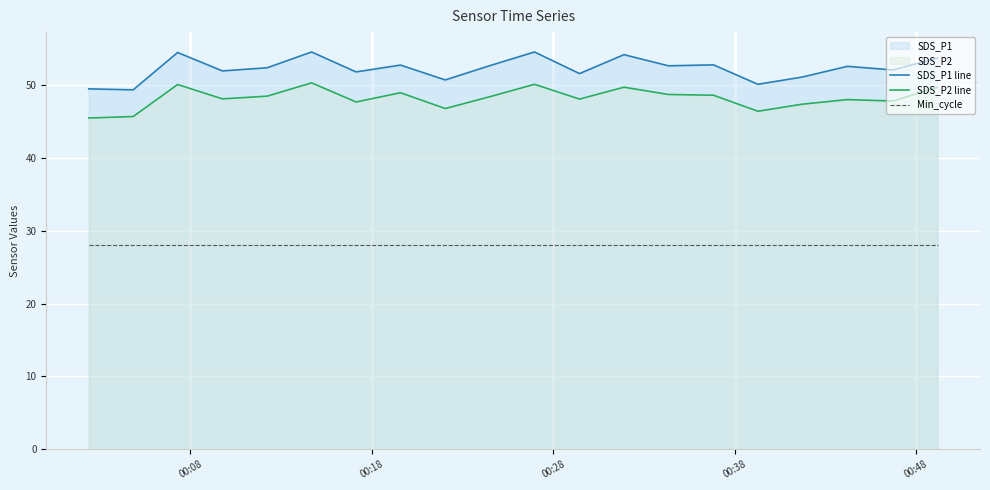

Reading left to right, what are all the values shown in this chart?

SDS_P1 line: 49.5	49.4	54.5	52.0	52.4	54.6	51.8	52.8	50.7	52.7	54.6	51.6	54.2	52.7	52.8	50.1	51.1	52.6	52.1	53.7
SDS_P2 line: 45.5	45.7	50.1	48.1	48.5	50.3	47.7	49.0	46.8	48.4	50.1	48.1	49.7	48.7	48.6	46.4	47.4	48.0	47.8	49.7
Min_cycle: 28.0	28.0	28.0	28.0	28.0	28.0	28.0	28.0	28.0	28.0	28.0	28.0	28.0	28.0	28.0	28.0	28.0	28.0	28.0	28.0